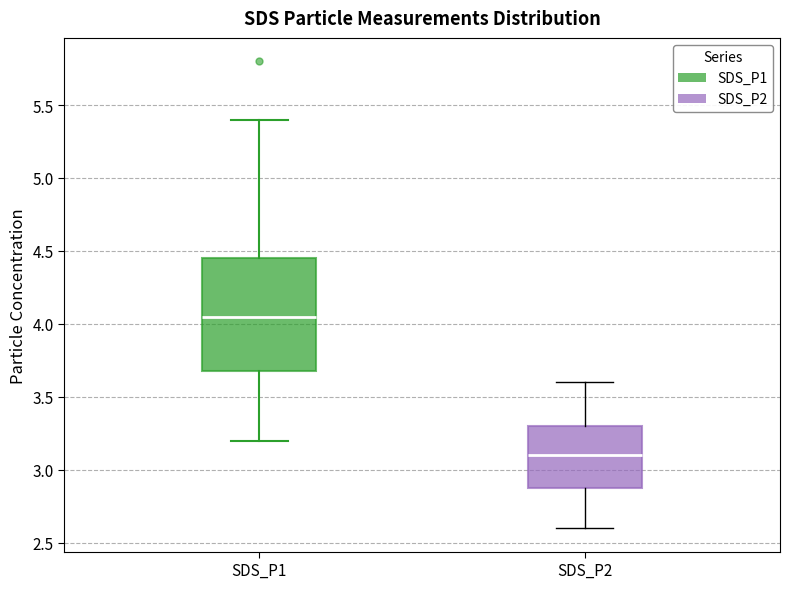

Which box is the tallest, from its lower edge to its upper edge?

SDS_P1